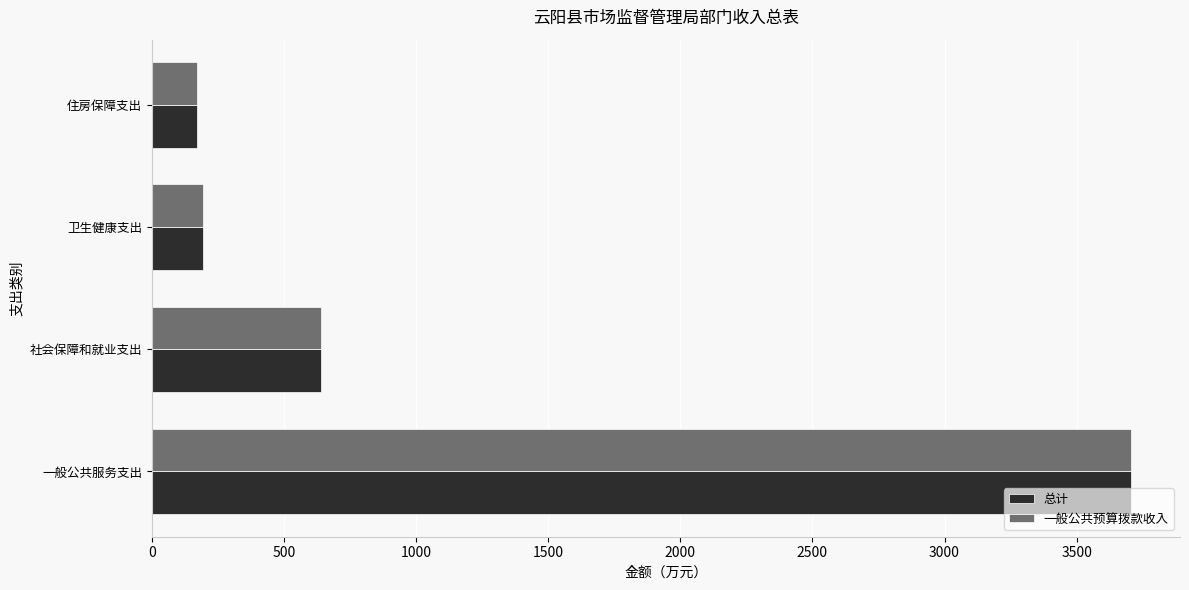

Where is 一般公共预算拨款收入 nearest to the value 1937?

社会保障和就业支出